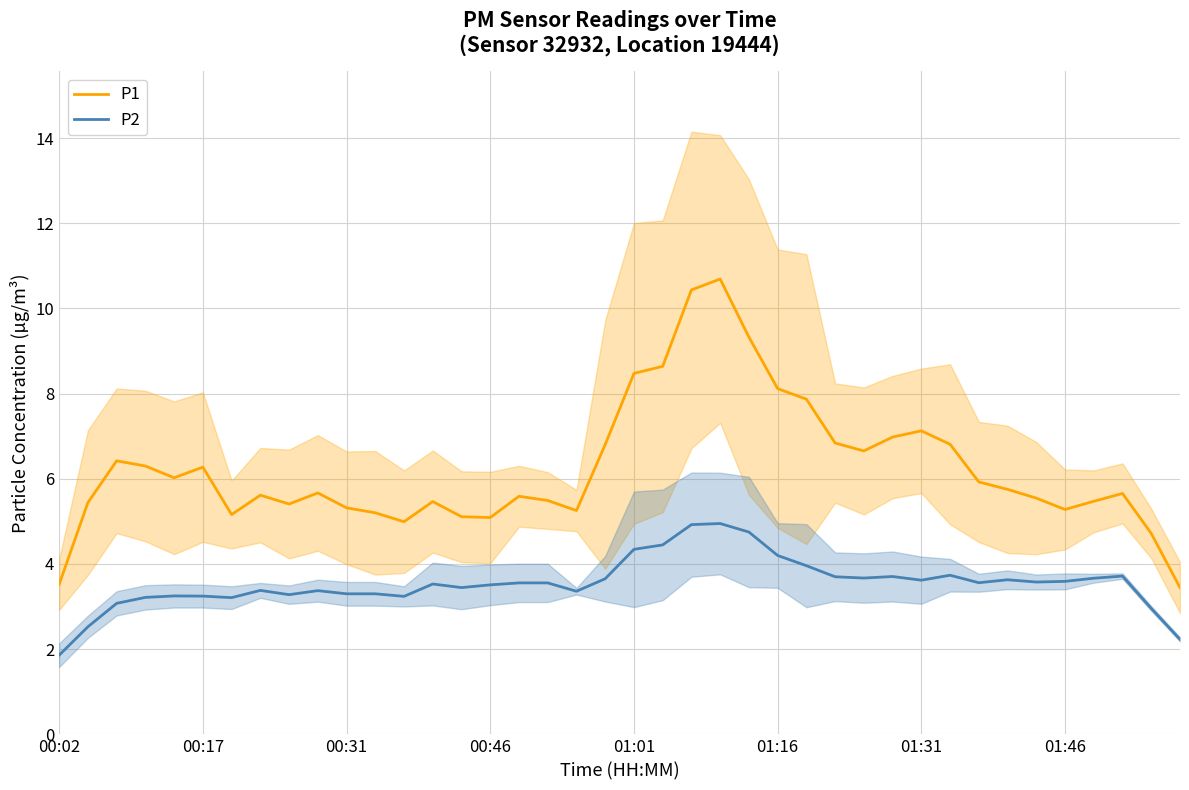

The P1 series shows 8.3 at 00:46. True or false?

False